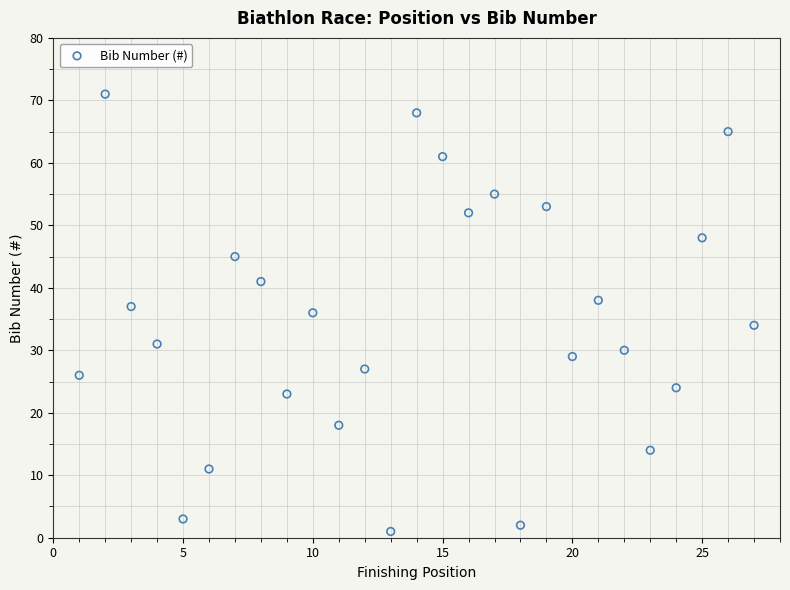

What is the range of X values (max minus min)?

26